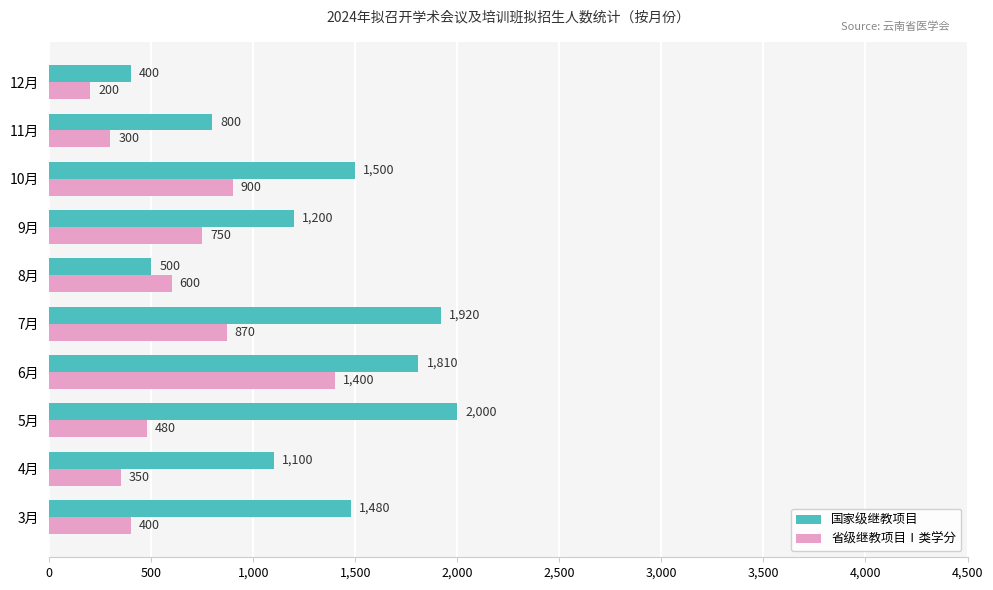

List the series in order of their peak value, lowest first.

省级继教项目Ⅰ类学分, 国家级继教项目